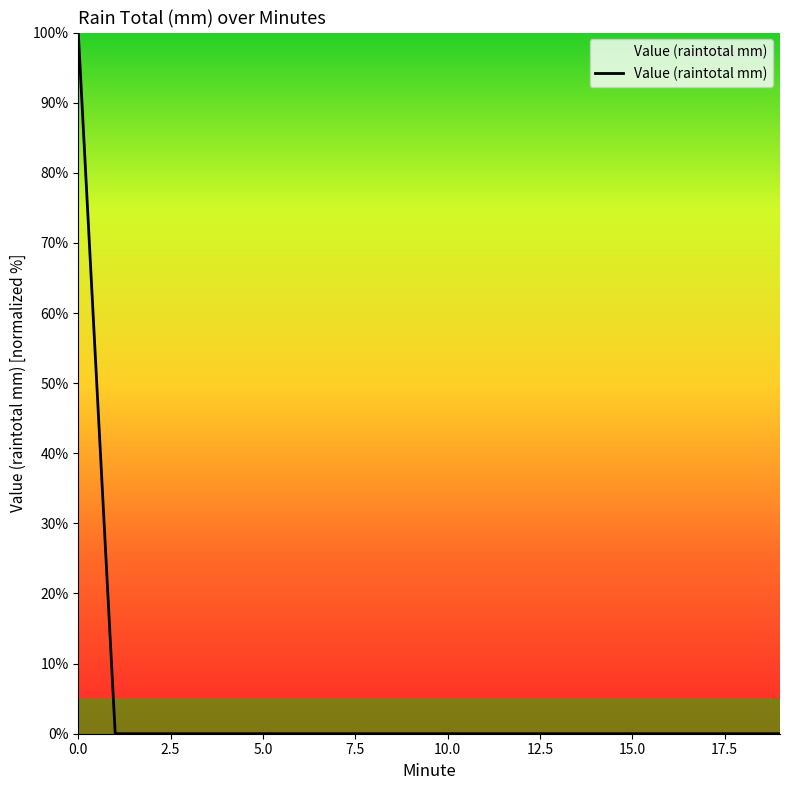

What is the difference between the maximum and minimum values?

100